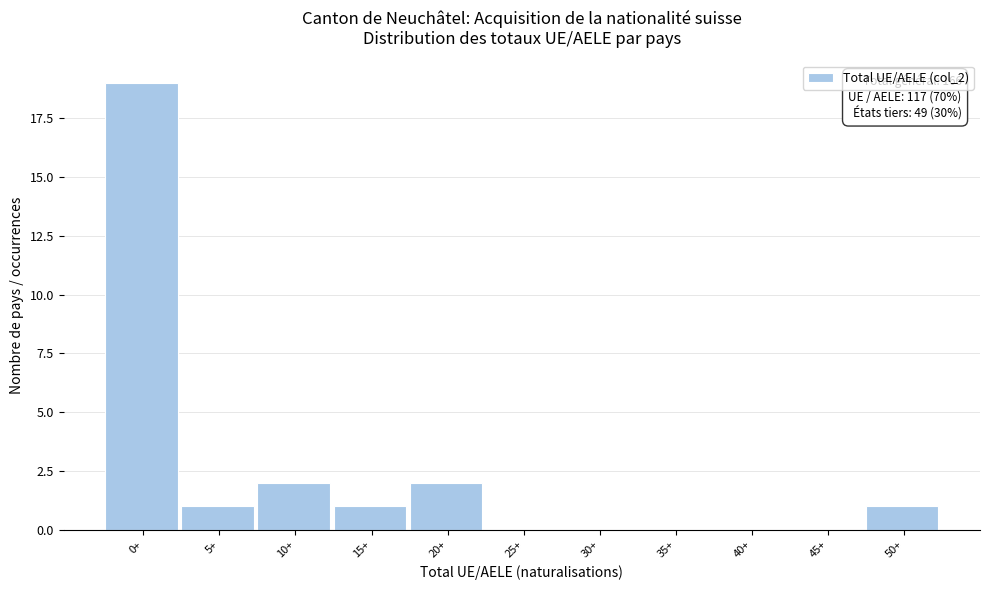

Reading left to right, extract all data points from this chart.

0+=19	5+=1	10+=2	15+=1	20+=2	25+=0	30+=0	35+=0	40+=0	45+=0	50+=1